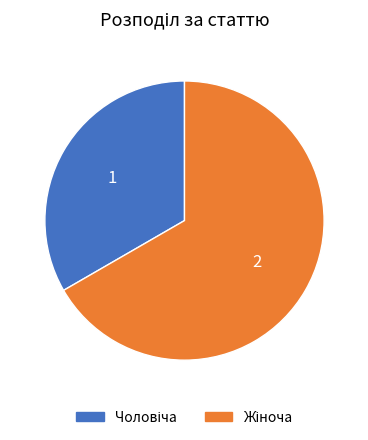

Does any single category account for the majority?

Yes